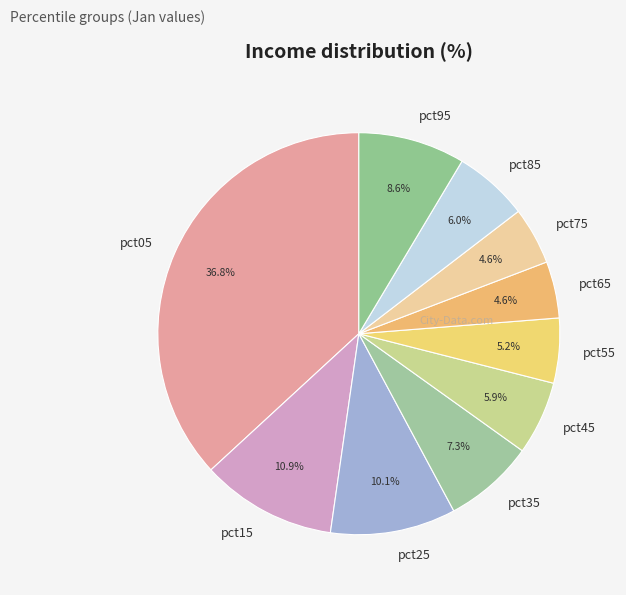

To the nearest percent, what is the difference between the pct95 and pct15 slice percentages?

2%